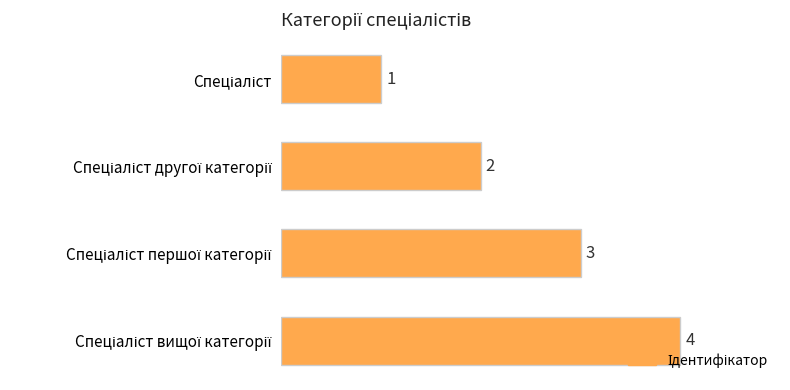

What is the greatest value displayed?

4